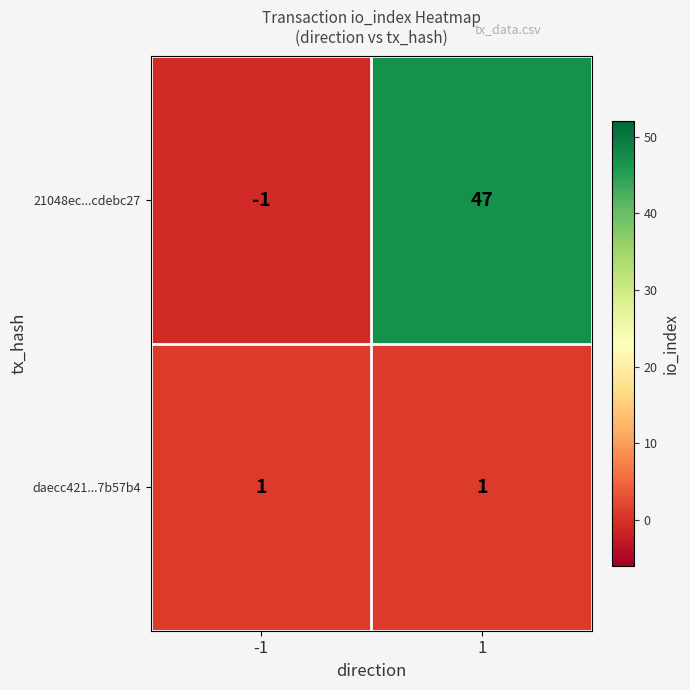

Which series has the largest total across all categories?

21048ec...cdebc27